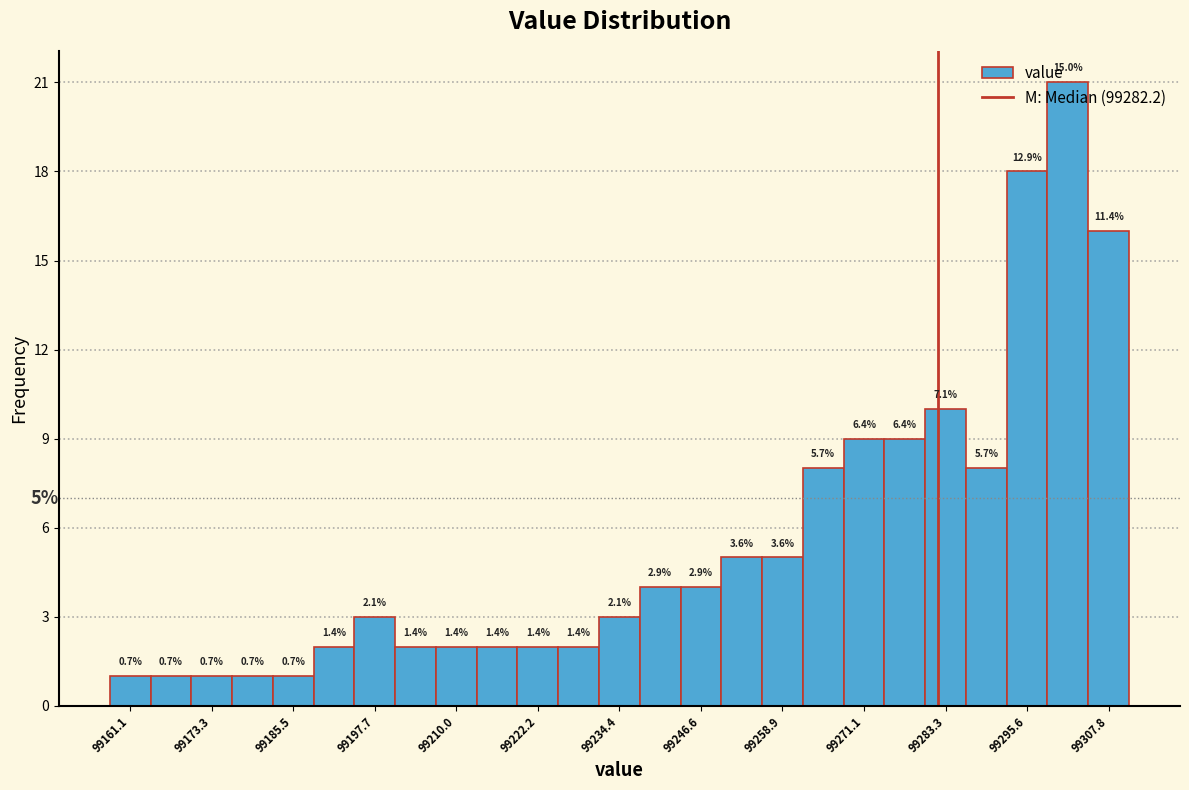

Around what value on the x-axis is the tallest bar? Give the approximate position of its centre, as read against the axis.

99302